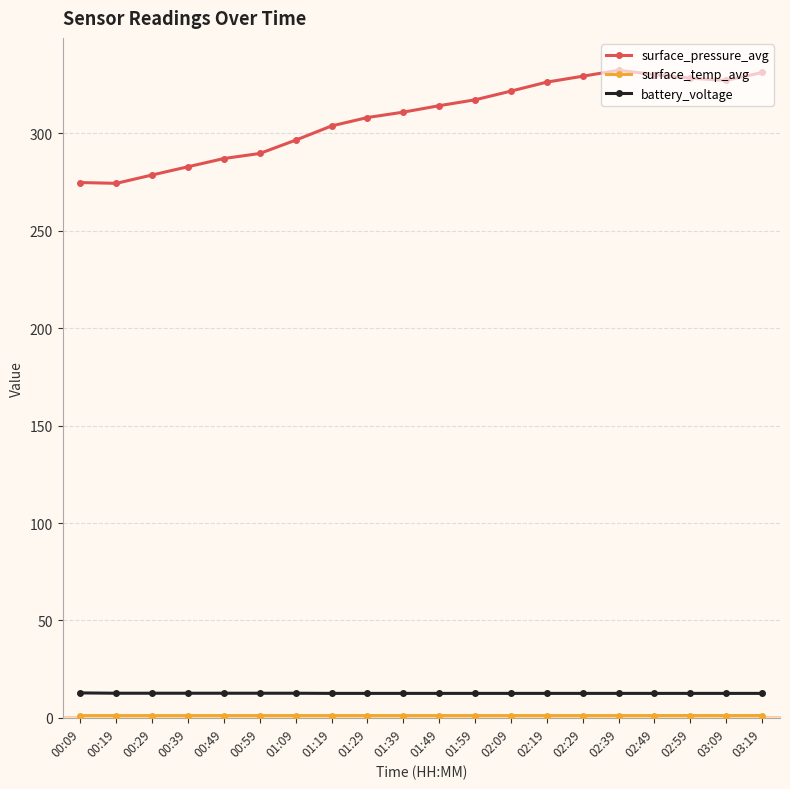

What is the average value of the surface_pressure_avg series?

308.2